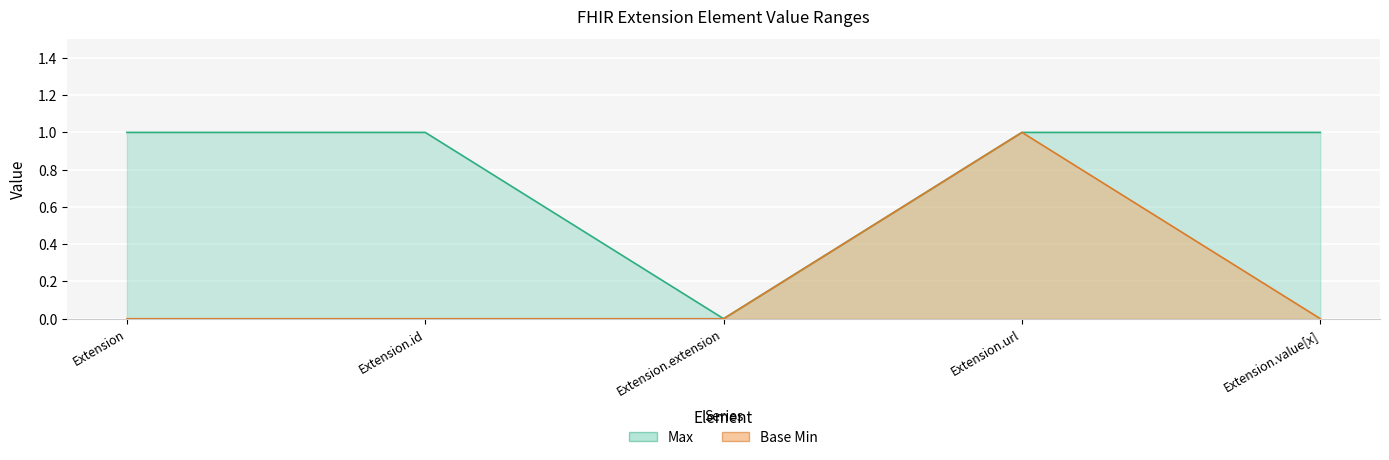

The value of Base Min at Extension is 0. True or false?

True